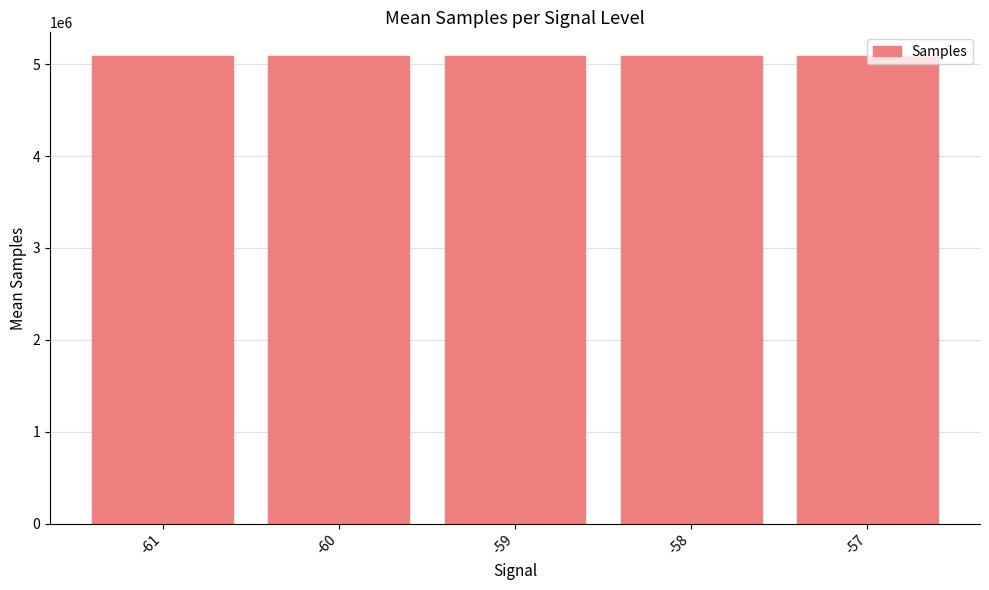

Is it true that the value at -61 is 5091790.0?

True